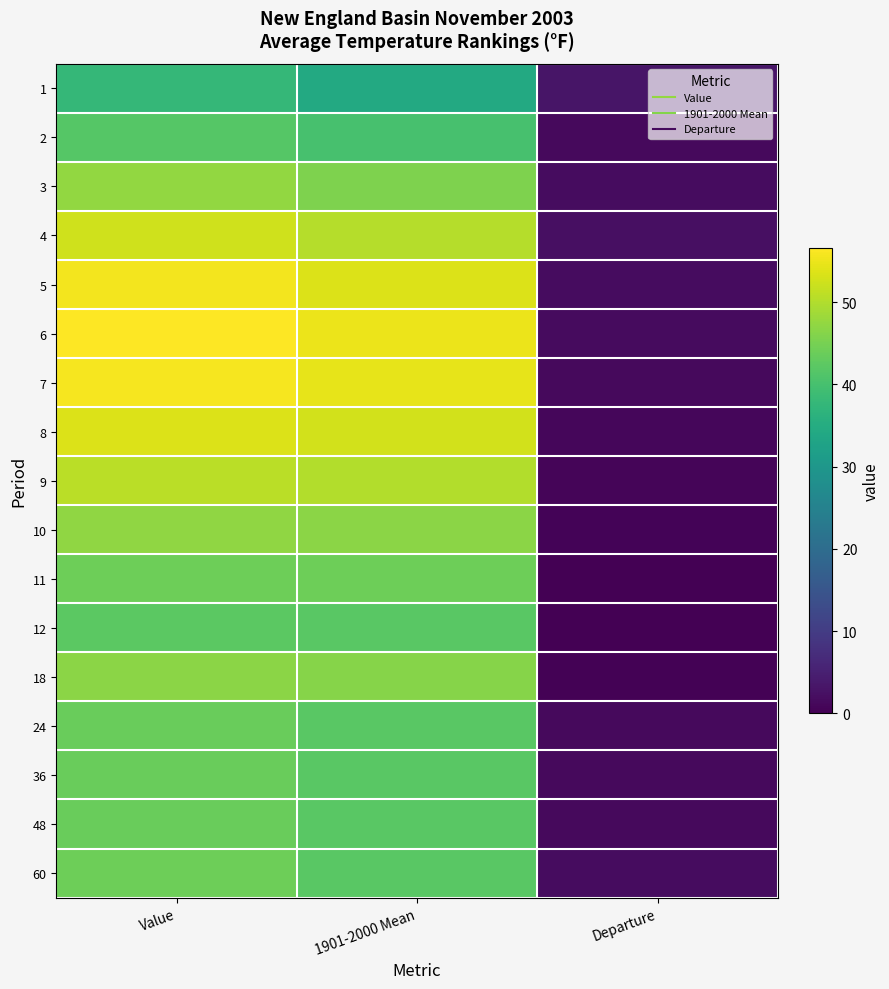

What is the maximum value shown in the chart?

56.6